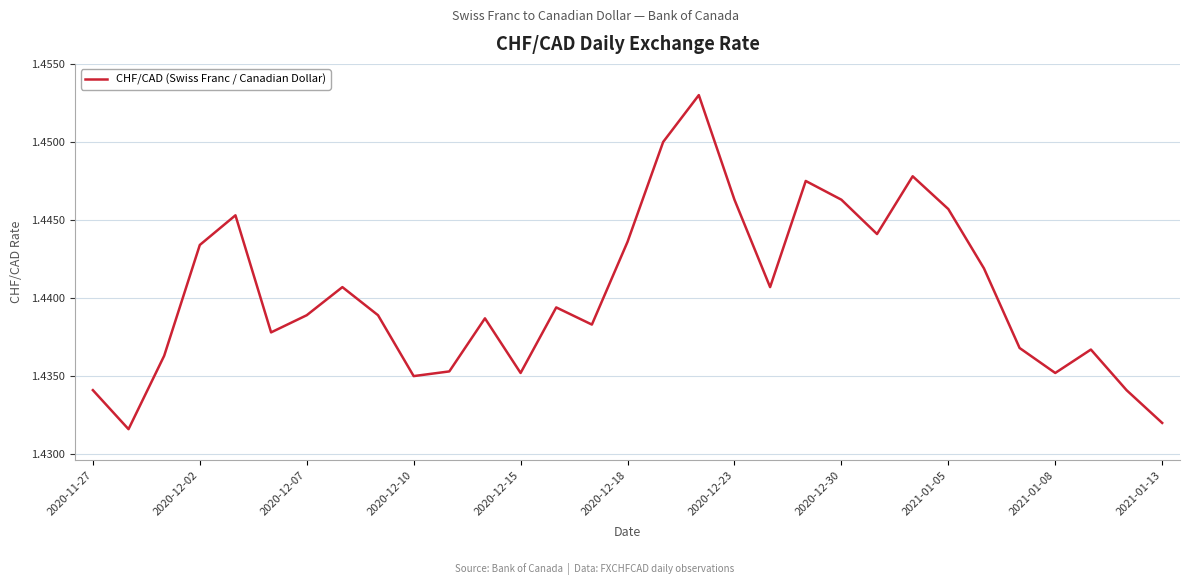

How many values are between 1 and 2?

31